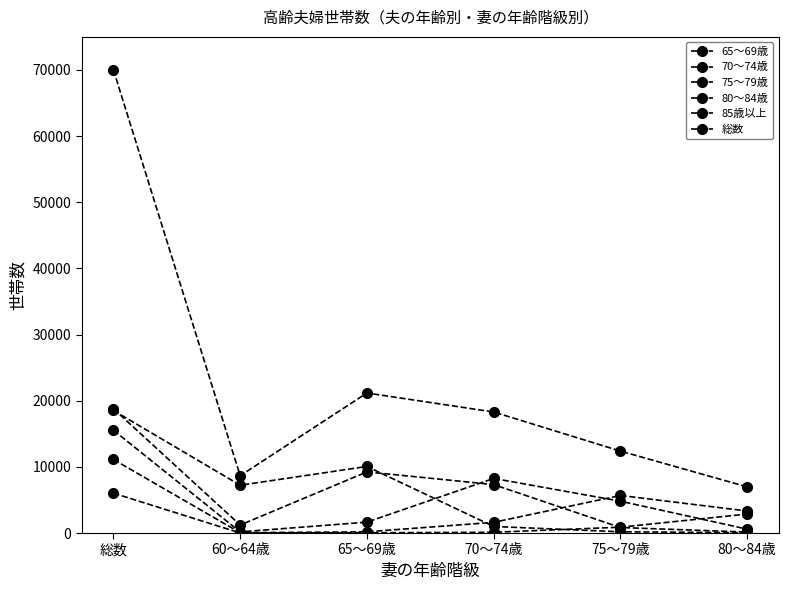

The 80～84歳 series shows 19018 at 総数. True or false?

False